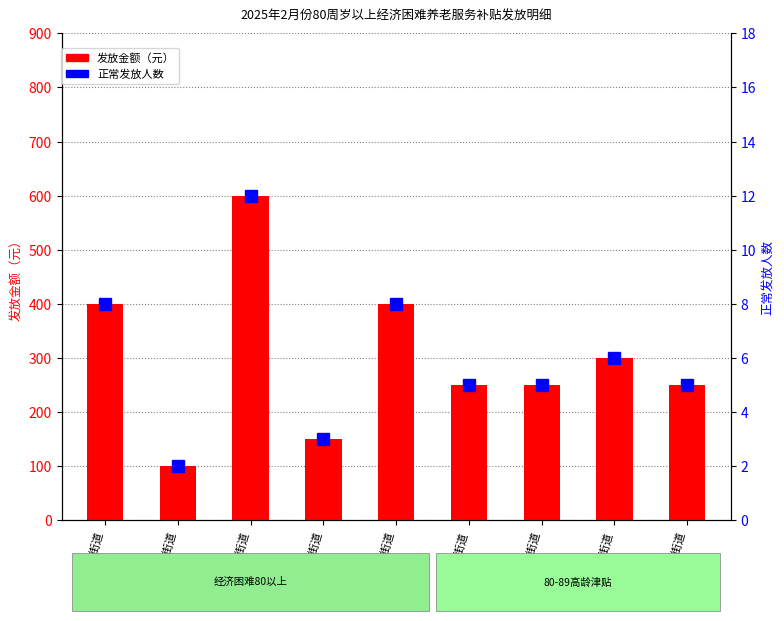

Rank the series by their maximum value, from lowest to highest.

正常发放人数, 发放金额（元）